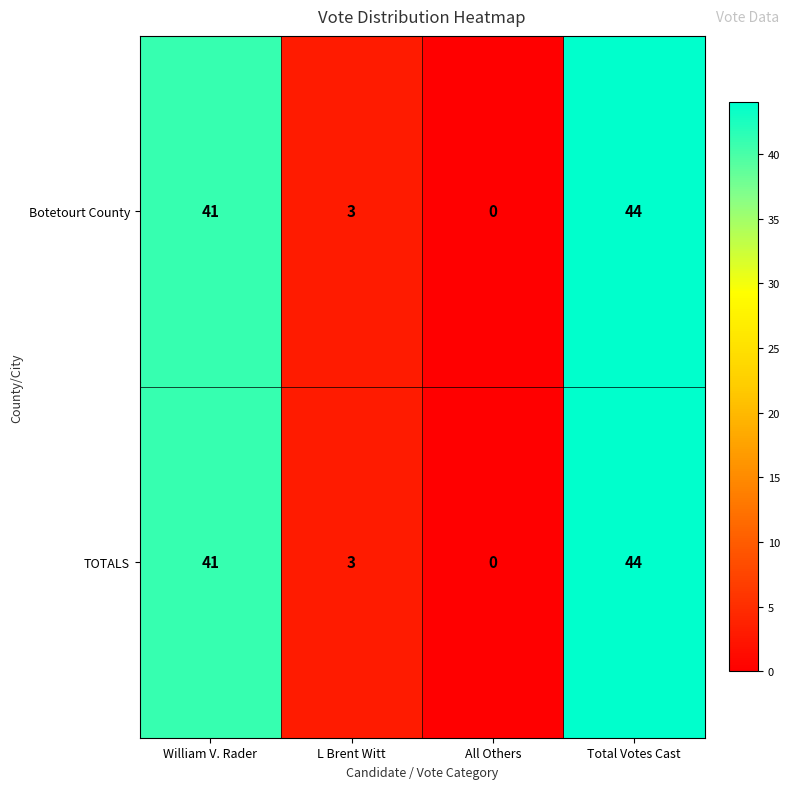

What is the difference between the second highest and second lowest values in the Botetourt County series?

38